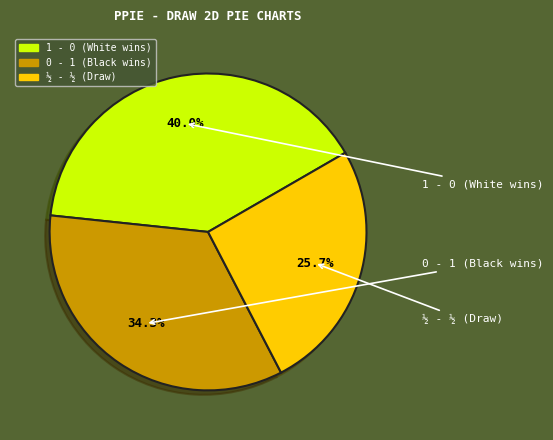

Does any single category account for the majority?

No